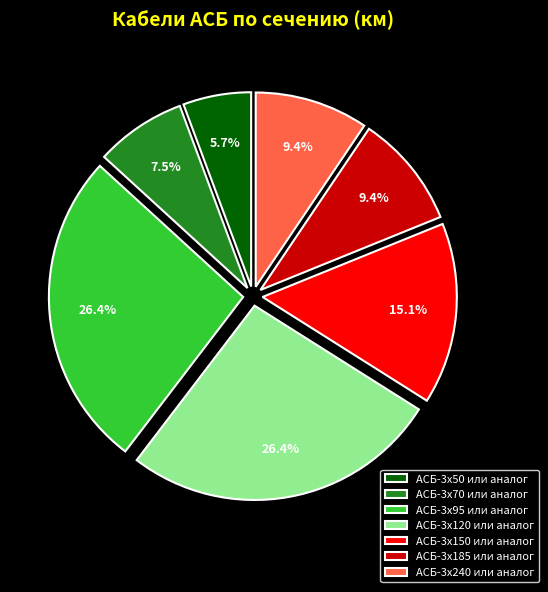

The АСБ-3x120 или аналог slice represents 26% of the pie. True or false?

True